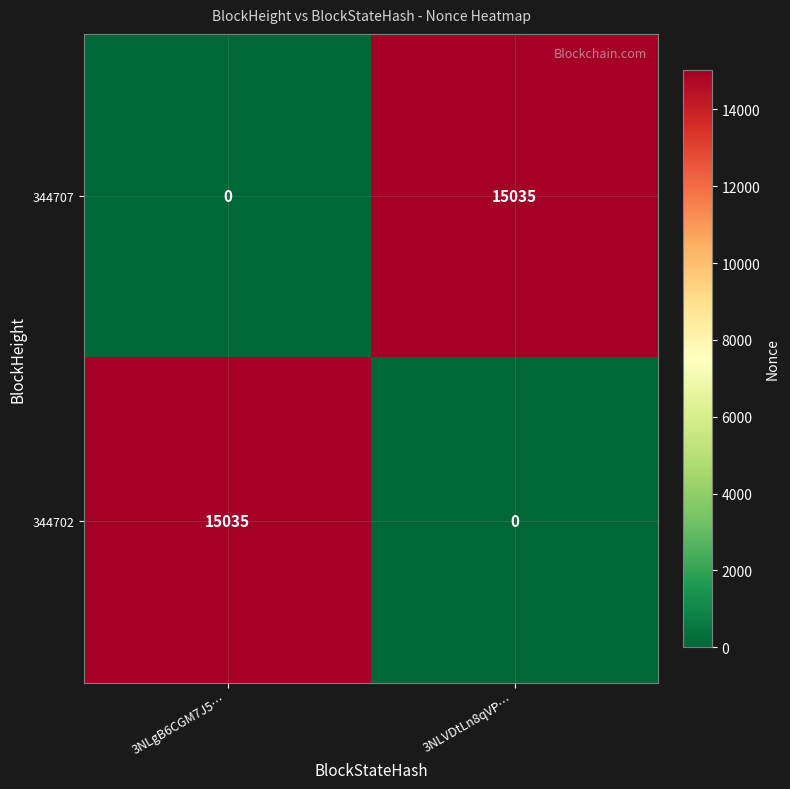

The 344707 series shows 22066 at 3NLVDtLn8qVP…. True or false?

False